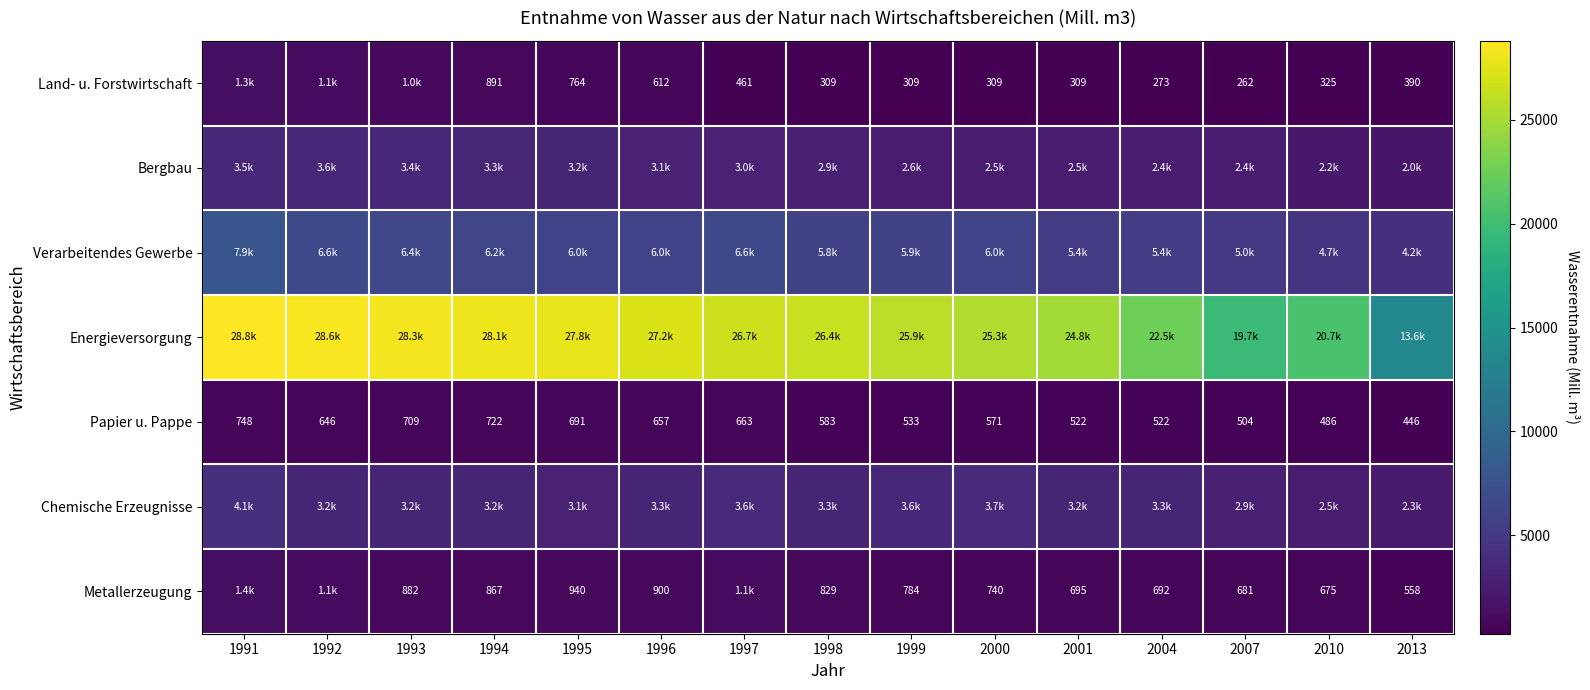

At which label is Verarbeitendes Gewerbe closest to 6038?

1995